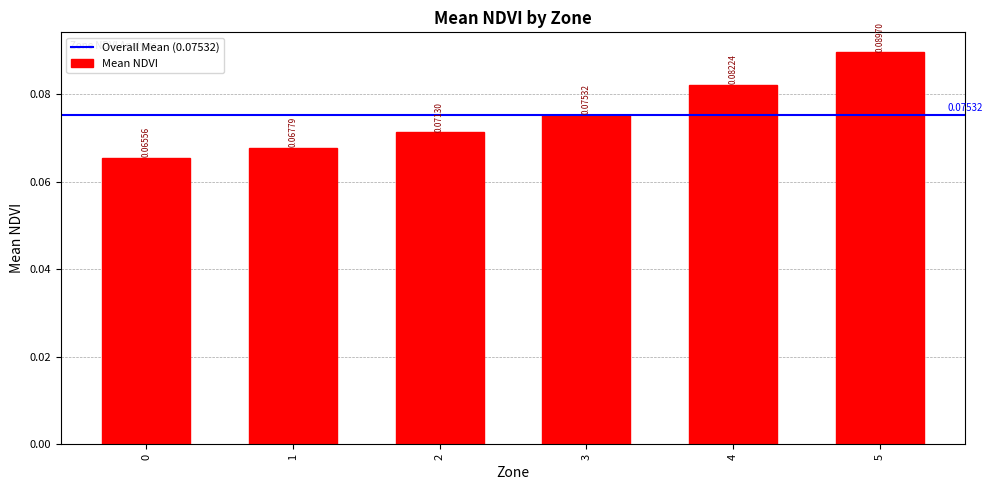

The chart shows a value of 0.0 at 5. True or false?

False